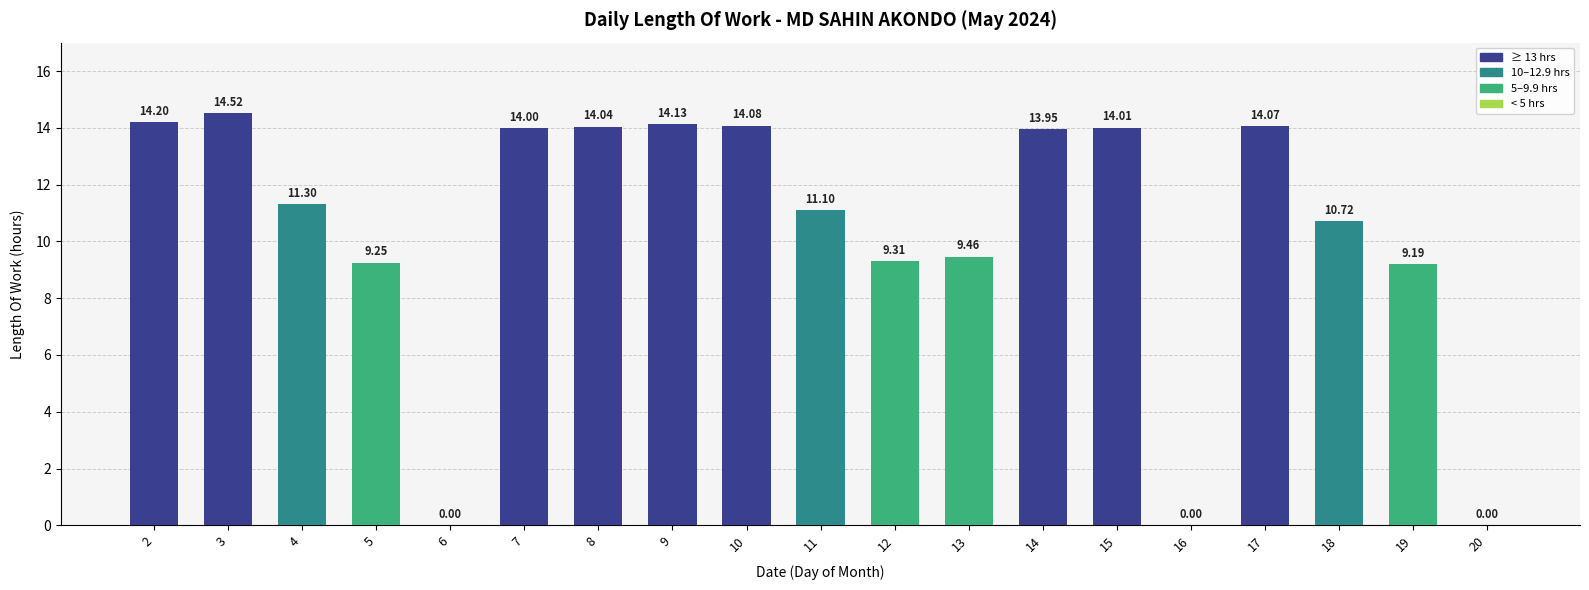

Approximately how many times larger is the value at 14 compared to 10?

1.0